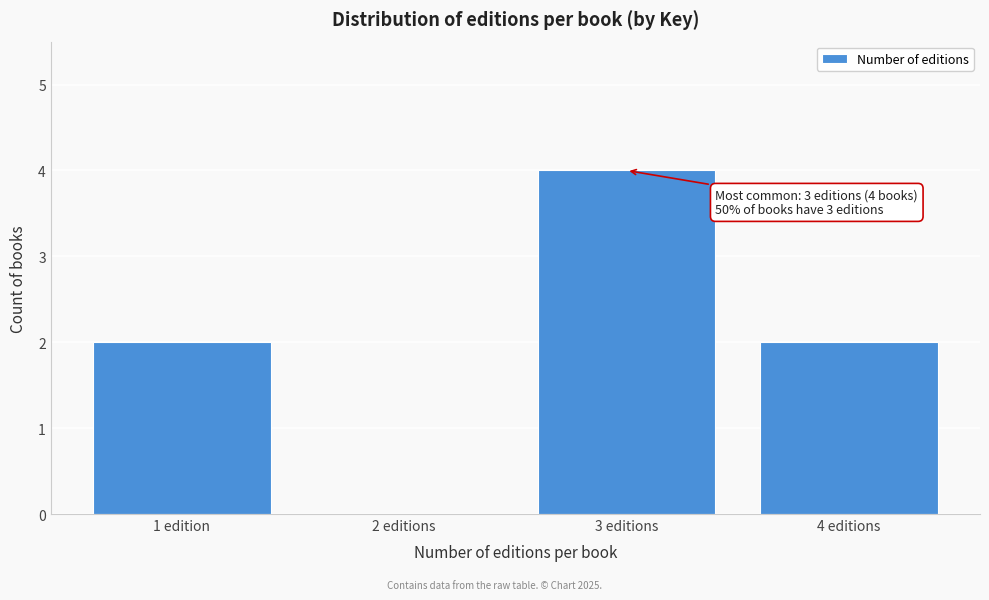

Reading left to right, what are all the values shown in this chart?

1 edition=2	2 editions=0	3 editions=4	4 editions=2